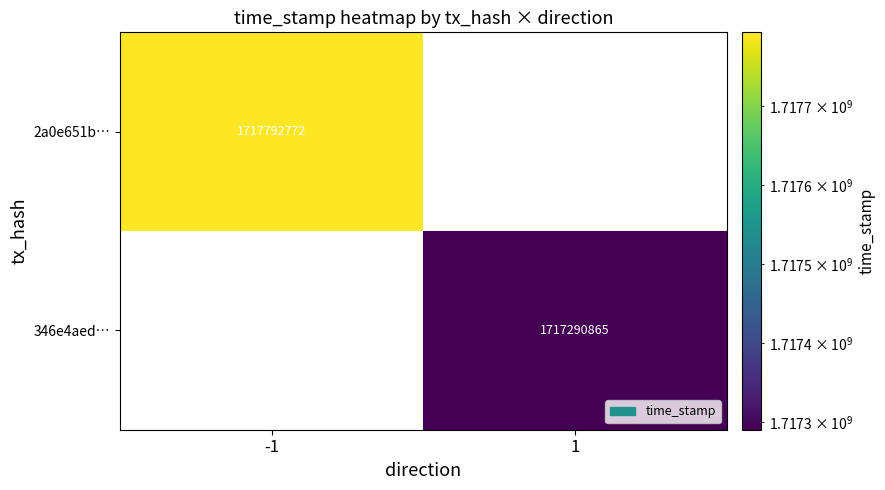

How many data points does each series have?

2